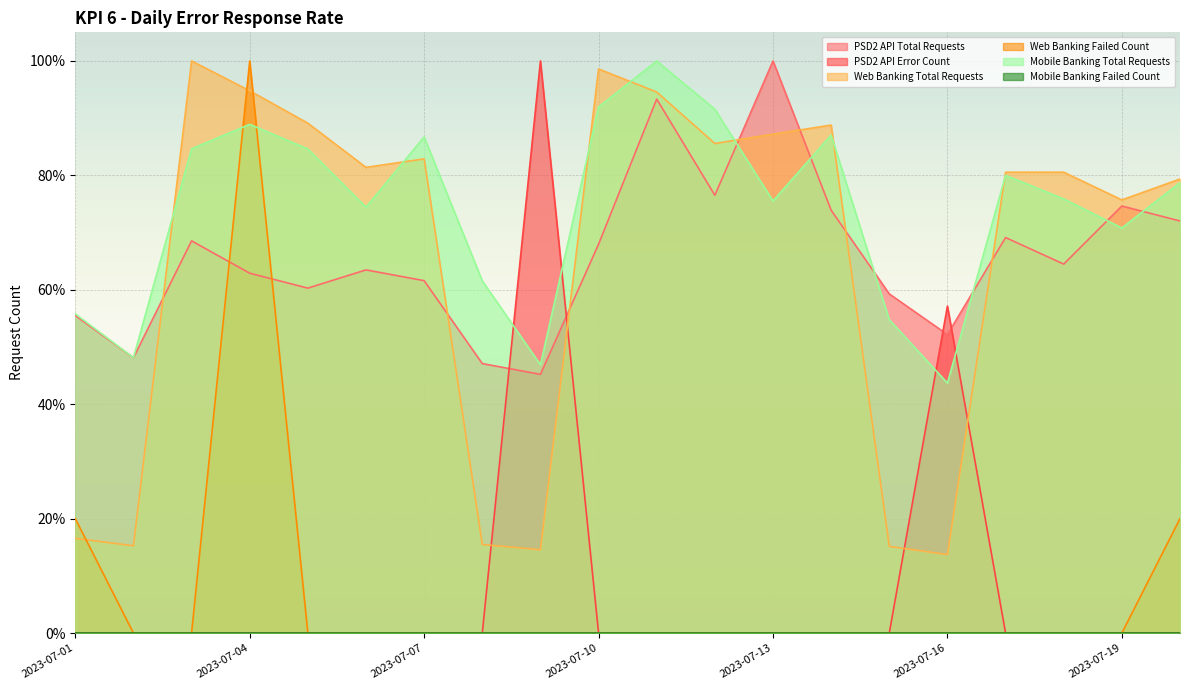

Which series has the largest total across all categories?

Mobile Banking Total Requests